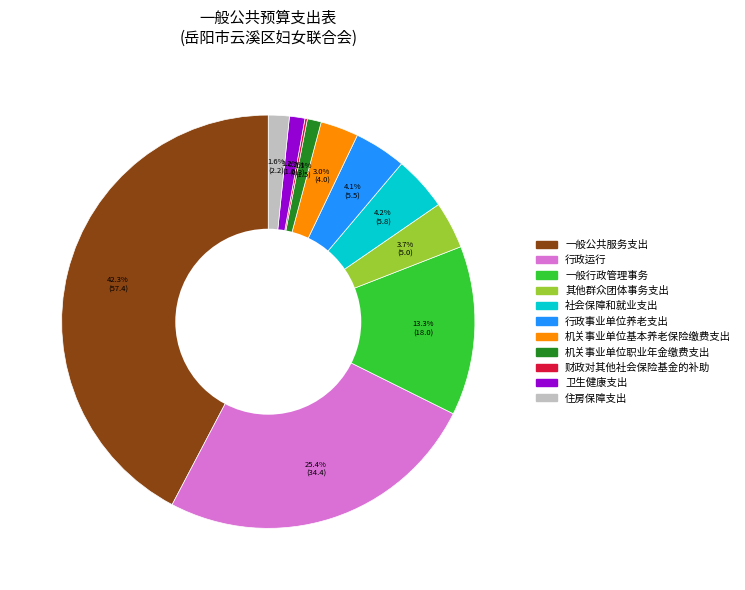

Does 机关事业单位基本养老保险缴费支出 represent more than half of the total?

No